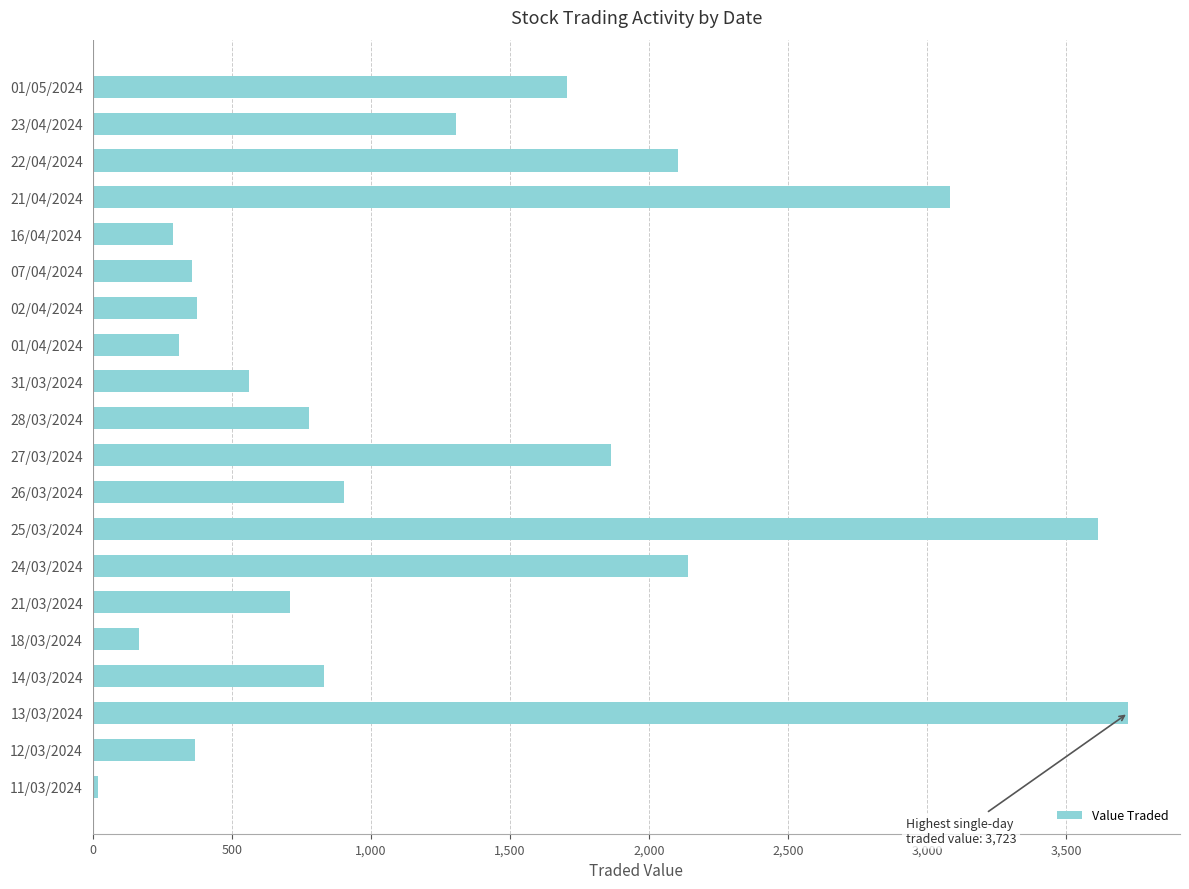

What is the sum of all values?

25210